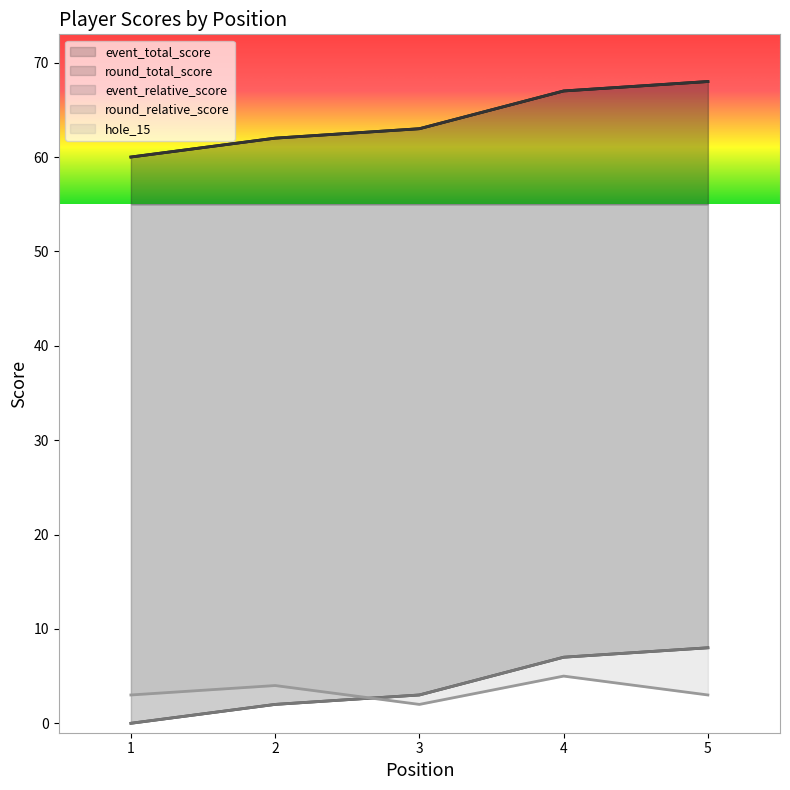

Reading right to left, list all the values displayed in this chart.

event_total_score: 68	67	63	62	60
round_total_score: 68	67	63	62	60
event_relative_score: 8	7	3	2	0
round_relative_score: 8	7	3	2	0
hole_15: 3	5	2	4	3